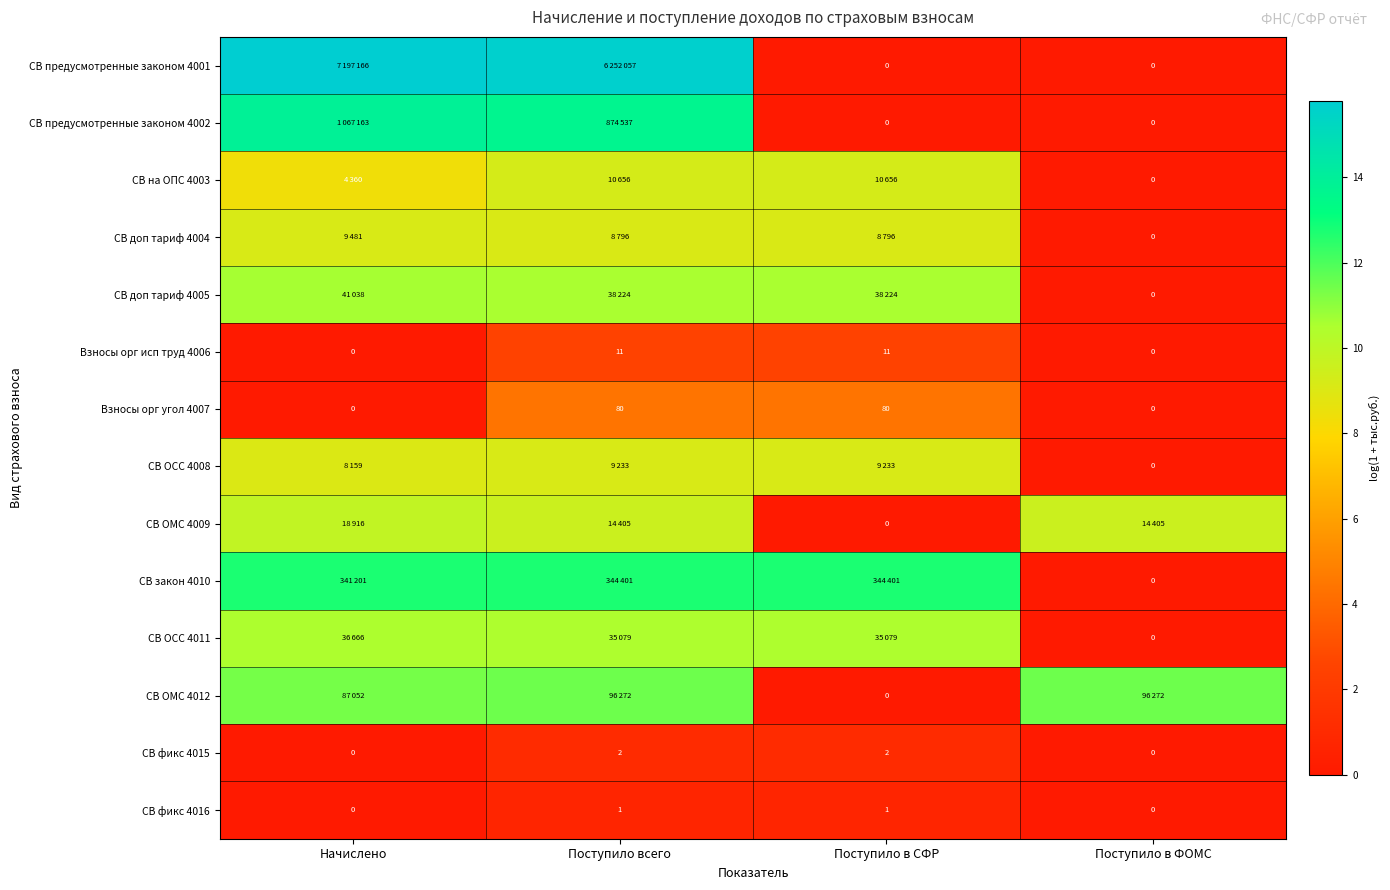

How many values in the СВ фикс 4015 series exceed 1?

2